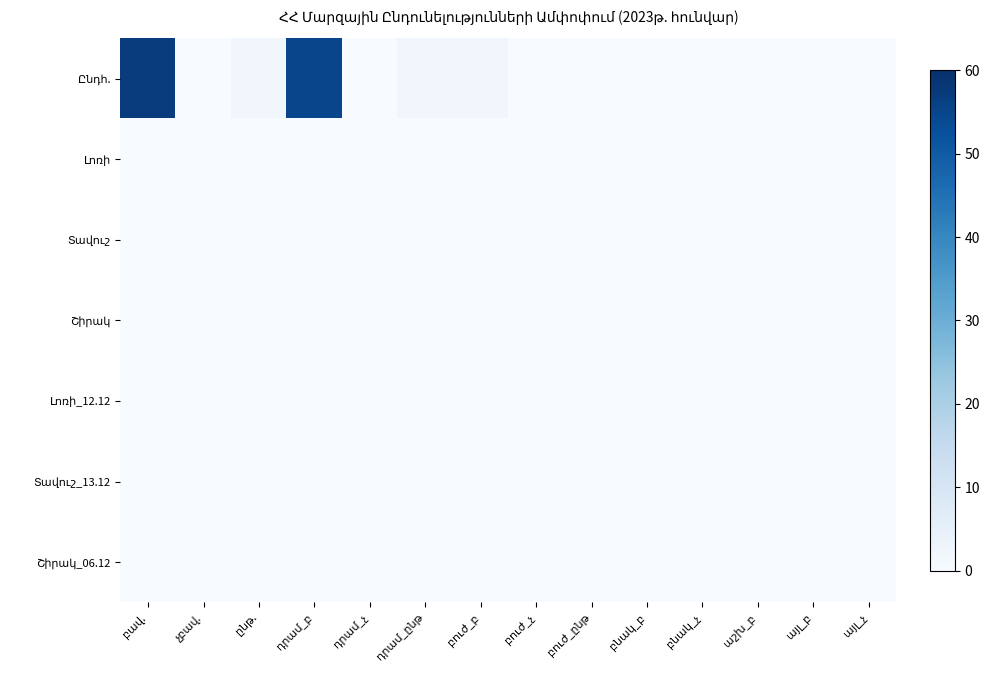

What is the total value across all series at դրամ_ընթ?

2